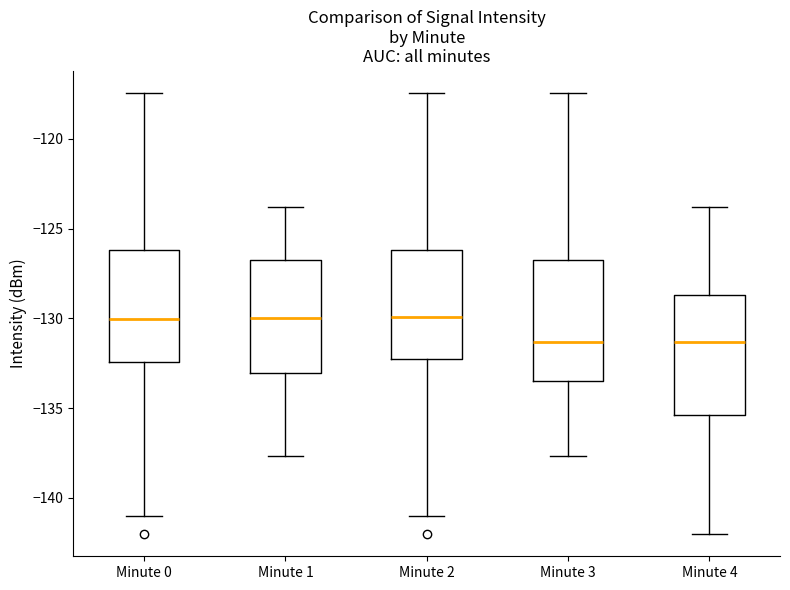

Reading left to right, transcribe this box plot: for each box, give where its median line is, the range the box spans, and where its two whiskers end, as read against the y-axis. The values are not printed on the chart, so give them approximately, as read against the axis.

Minute 0: median -130.0, box -132.5 to -126.0, whiskers -141.0 to -117.5
Minute 1: median -130.0, box -133.0 to -126.5, whiskers -137.5 to -124.0
Minute 2: median -130.0, box -132.5 to -126.0, whiskers -141.0 to -117.5
Minute 3: median -131.5, box -133.5 to -126.5, whiskers -137.5 to -117.5
Minute 4: median -131.5, box -135.5 to -128.5, whiskers -142.0 to -124.0